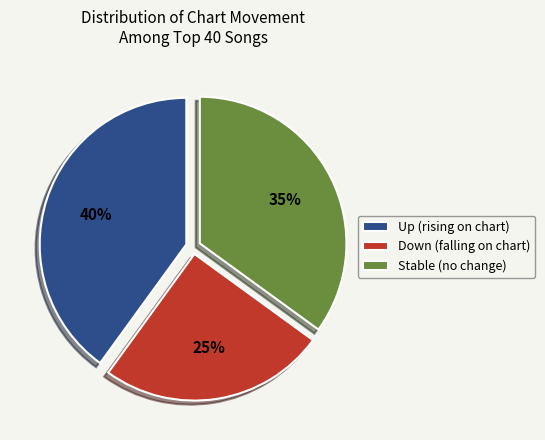

To the nearest percent, what is the difference between the Down (falling on chart) and Stable (no change) slice percentages?

10%